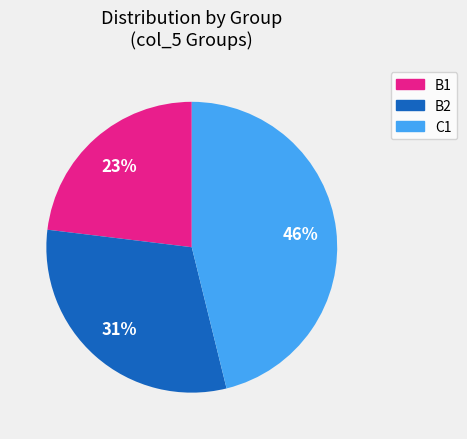

Do B1 and B2 together represent more than half of the pie?

Yes